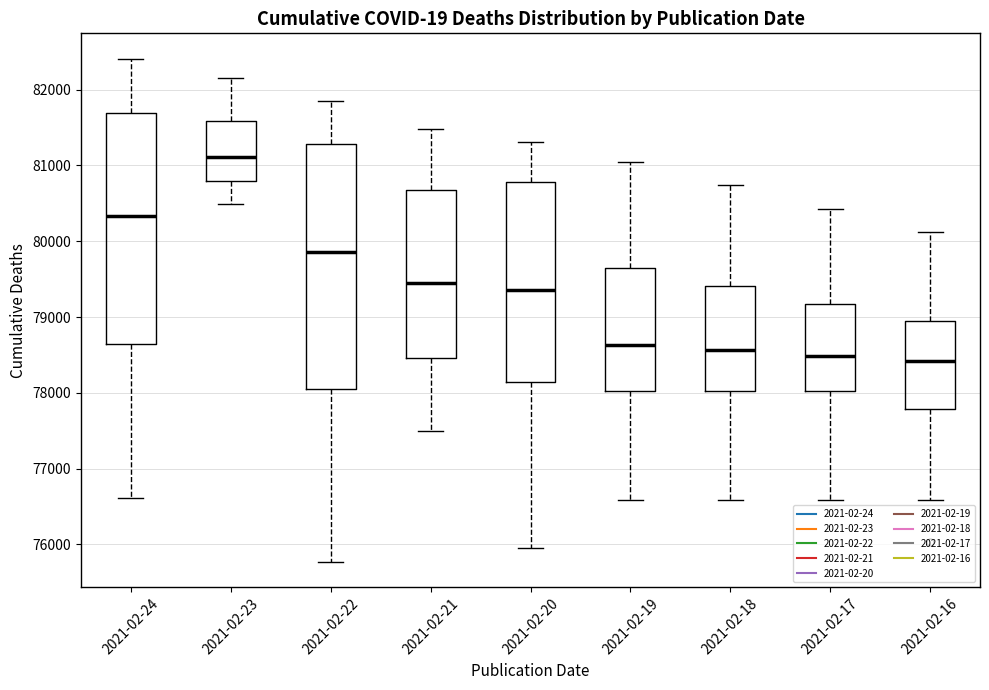

Where is the upper edge of the box for 2021-02-16 on the y-axis? The values are not printed on the chart, so give them approximately, as read against the axis.

78900